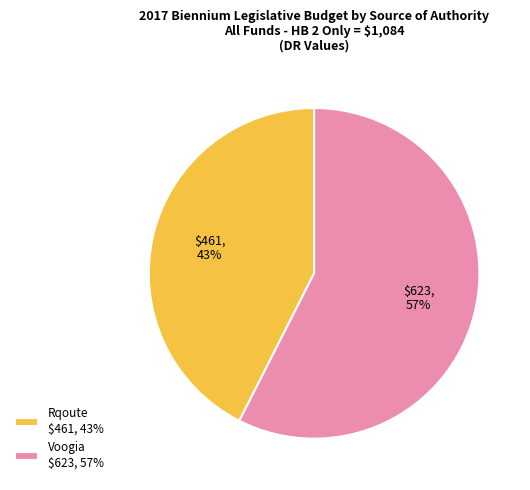

Rank the categories by value from highest to lowest.

Voogia, Rqoute